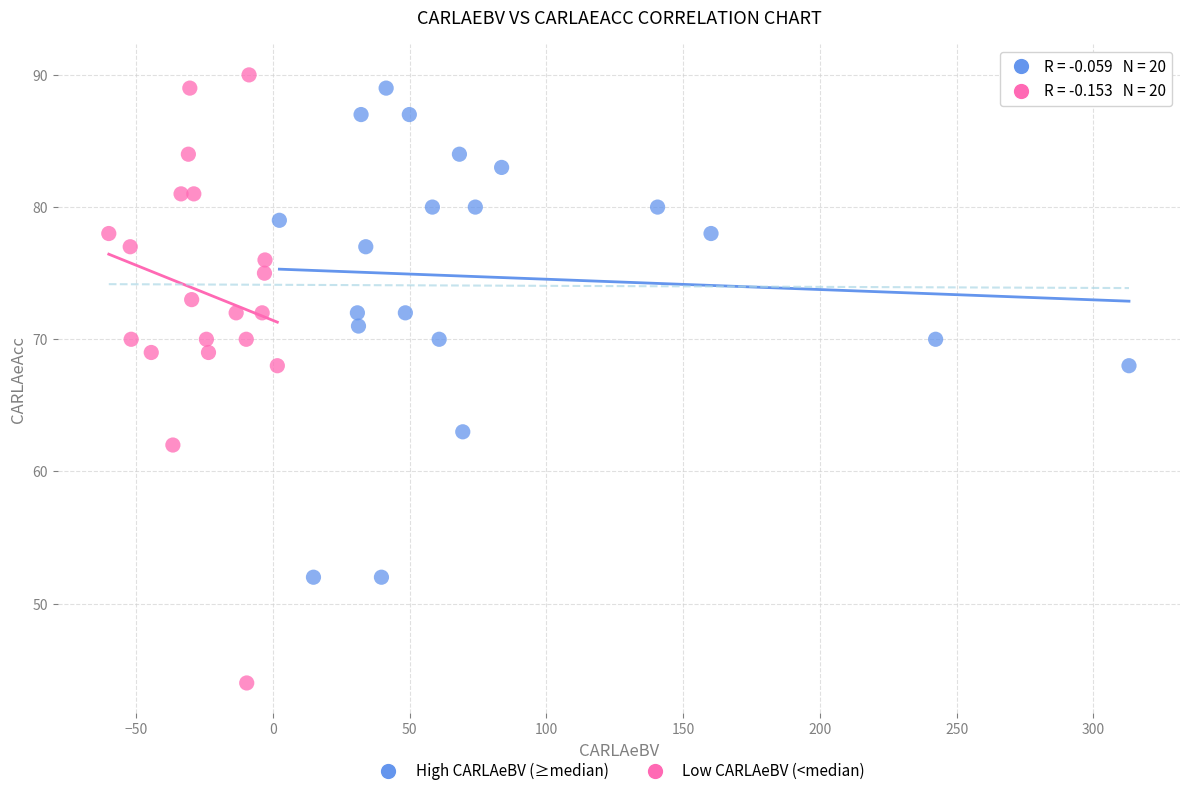

Which series has the widest spread of Y values?

Low CARLAeBV (<median)